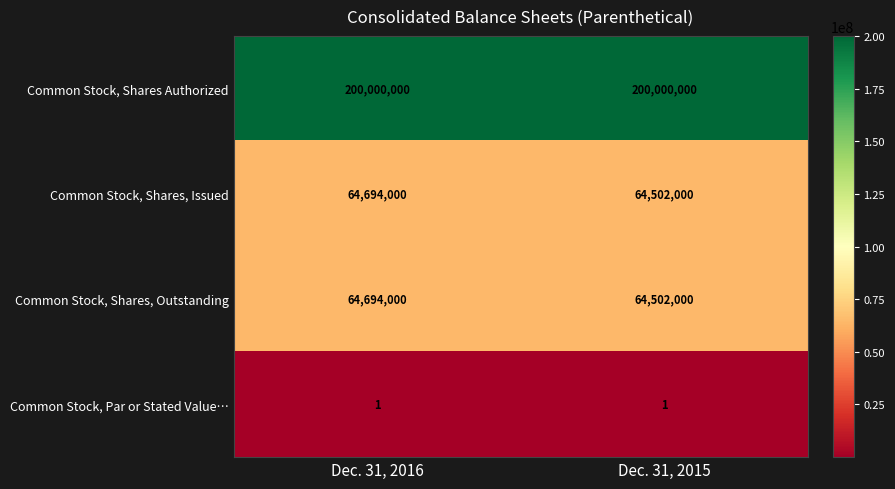

What is the total value across all series at Dec. 31, 2016?

329388001